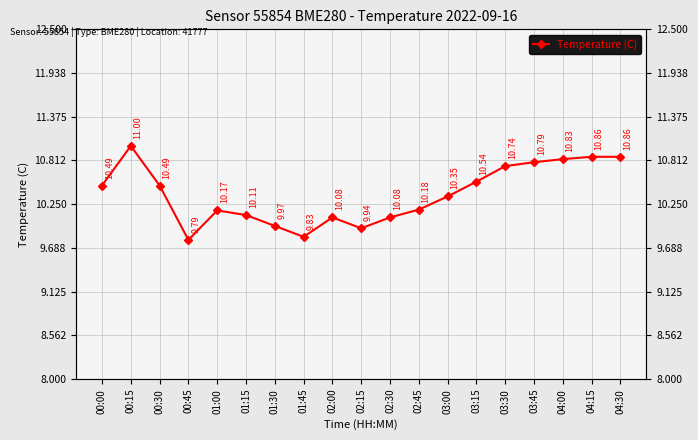

Reading left to right, what are all the values shown in this chart?

00:00=10.5	00:15=11.0	00:30=10.5	00:45=9.8	01:00=10.2	01:15=10.1	01:30=10.0	01:45=9.8	02:00=10.1	02:15=9.9	02:30=10.1	02:45=10.2	03:00=10.3	03:15=10.5	03:30=10.7	03:45=10.8	04:00=10.8	04:15=10.9	04:30=10.9